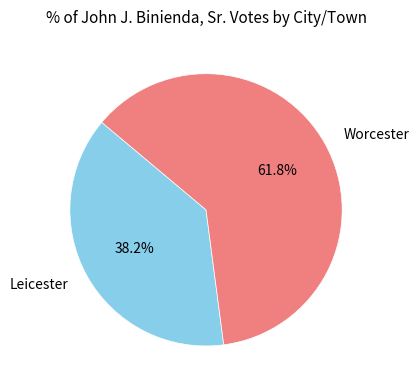

To the nearest percent, what is the difference between the largest and smallest slice percentages?

24%